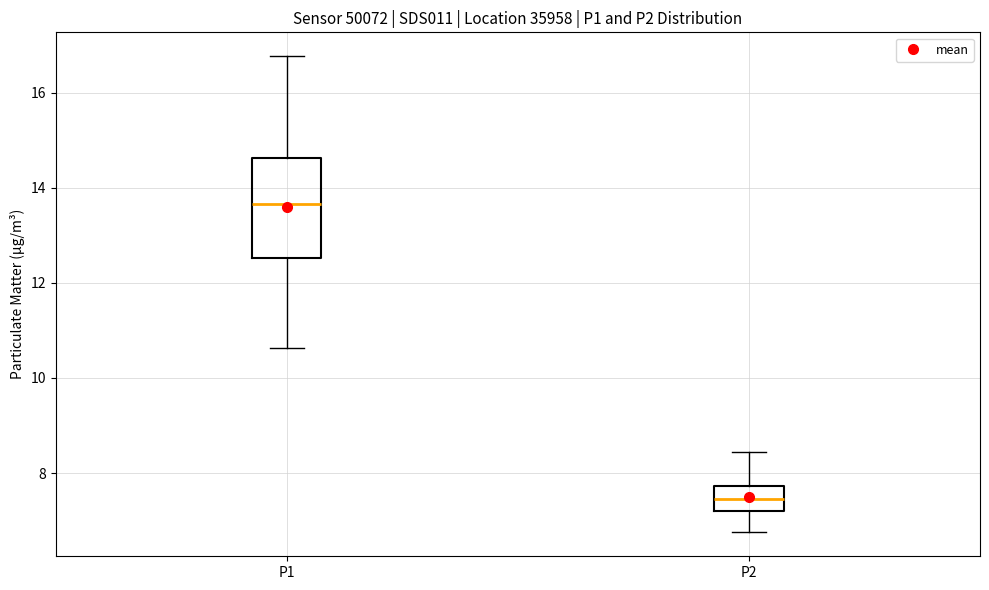

Where does the lower whisker of the box for P2 end on the y-axis? The values are not printed on the chart, so give them approximately, as read against the axis.

6.8